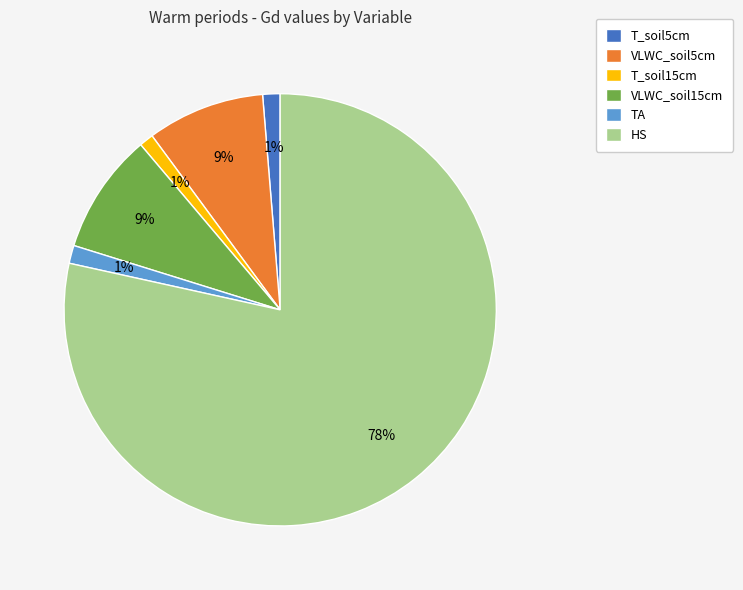

How many slices are in this pie chart?

6